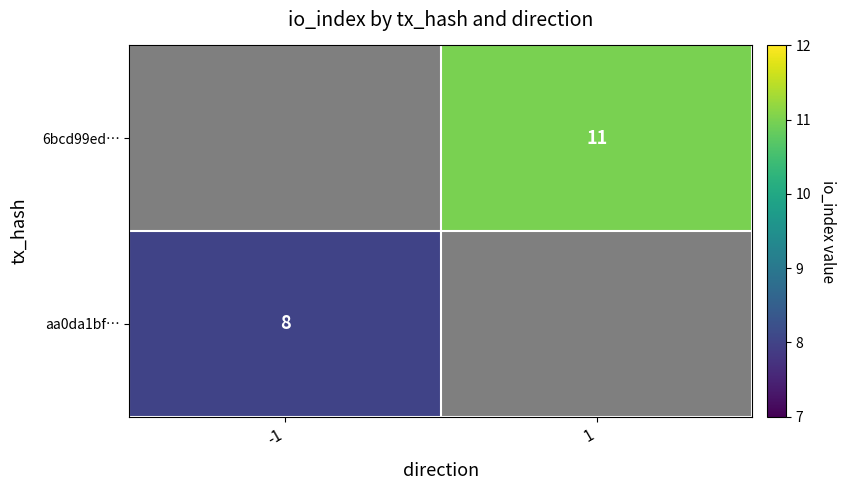

Which series has the widest spread of values?

6bcd99edaf2457f96ef7cf1437553d81a386005